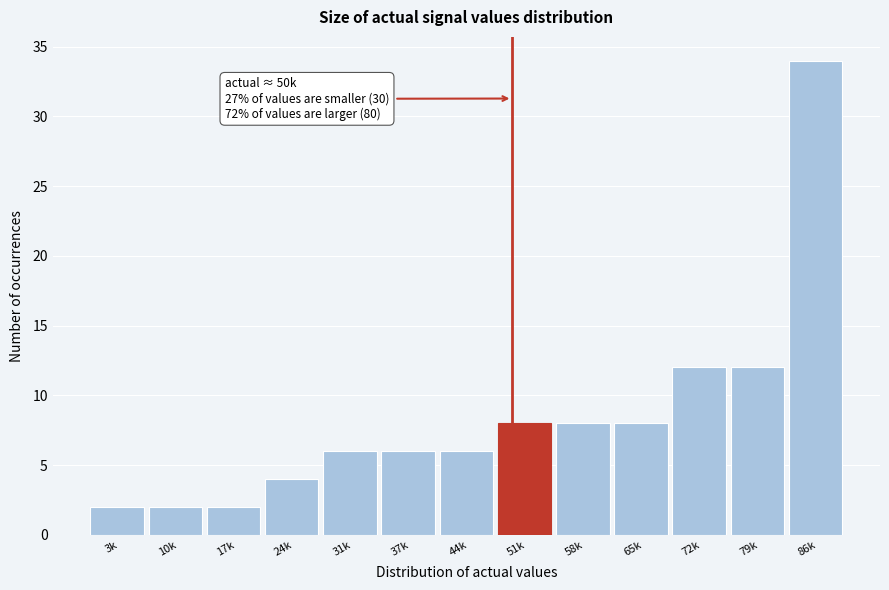

Reading right to left, what are all the values shown in this chart?

34	12	12	8	8	8	6	6	6	4	2	2	2